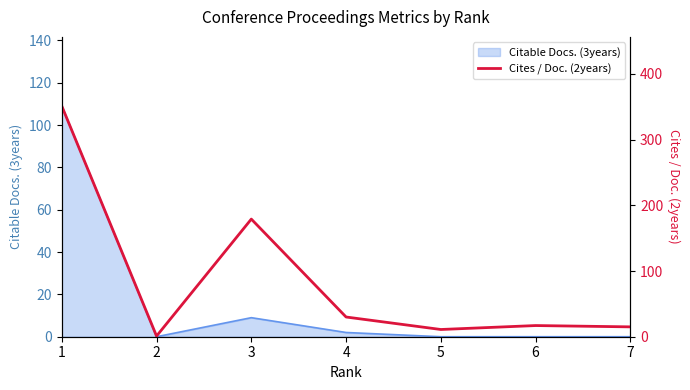

How many data points are less than 17?

3